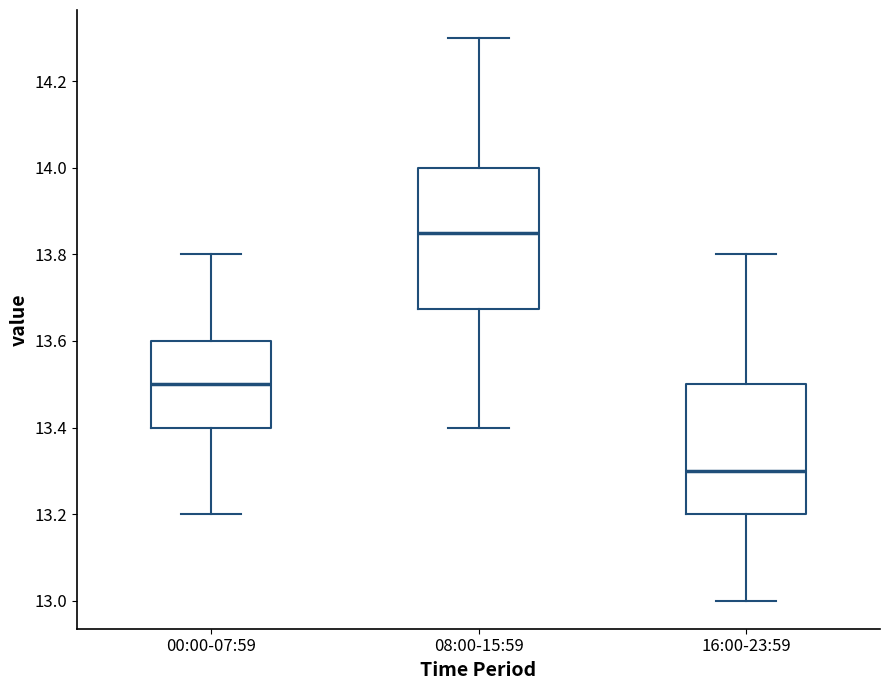

Reading left to right, read every box against the y-axis: the position of its median line, the range the box covers, and the ends of its whiskers. The values are not printed on the chart, so give them approximately, as read against the axis.

00:00-07:59: median 13.50, box 13.40 to 13.60, whiskers 13.20 to 13.80
08:00-15:59: median 13.86, box 13.68 to 14.00, whiskers 13.40 to 14.30
16:00-23:59: median 13.30, box 13.20 to 13.50, whiskers 13.00 to 13.80